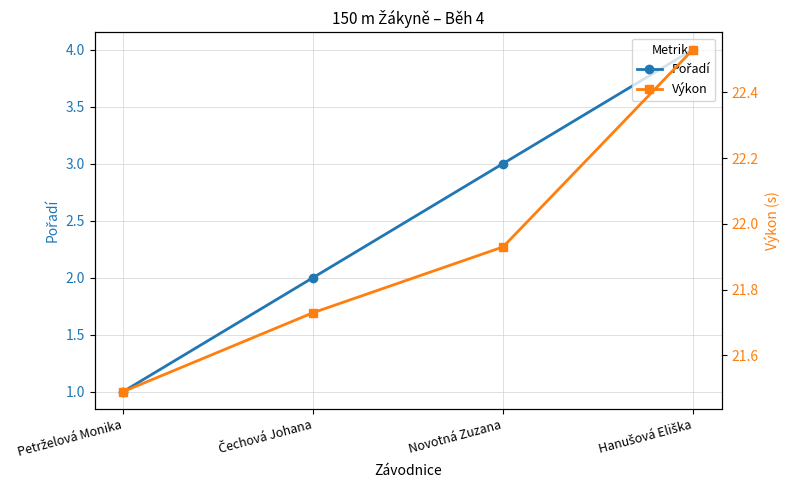

Is the value of Výkon at Hanušová Eliška greater than the value of Pořadí at Petrželová Monika?

Yes